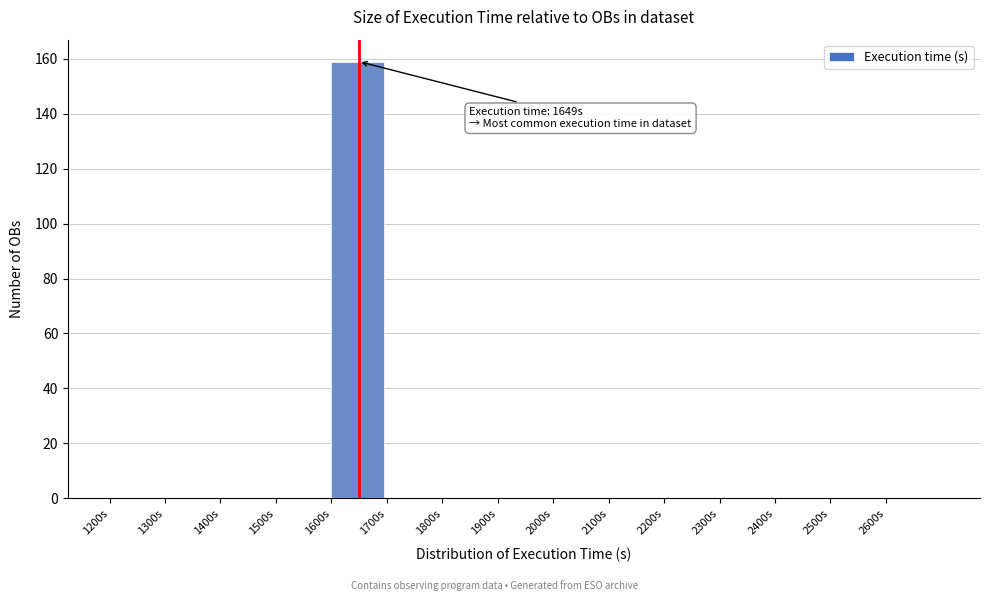

Which range on the x-axis has the tallest bar?

1600 to 1700